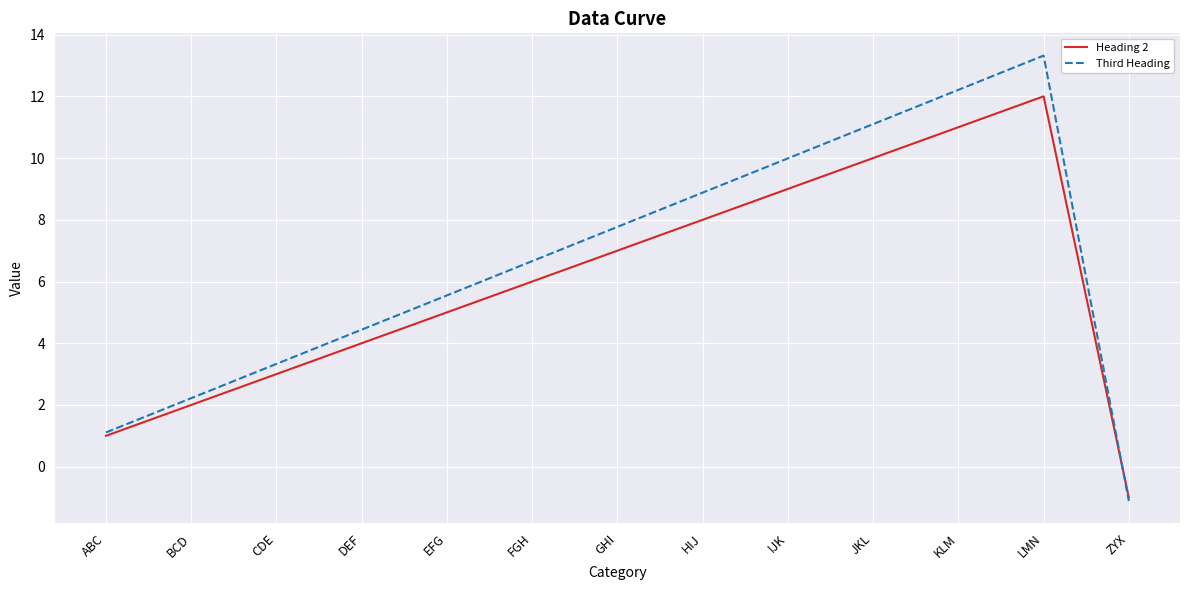

Is it true that Heading 2 equals 18.5 at KLM?

False